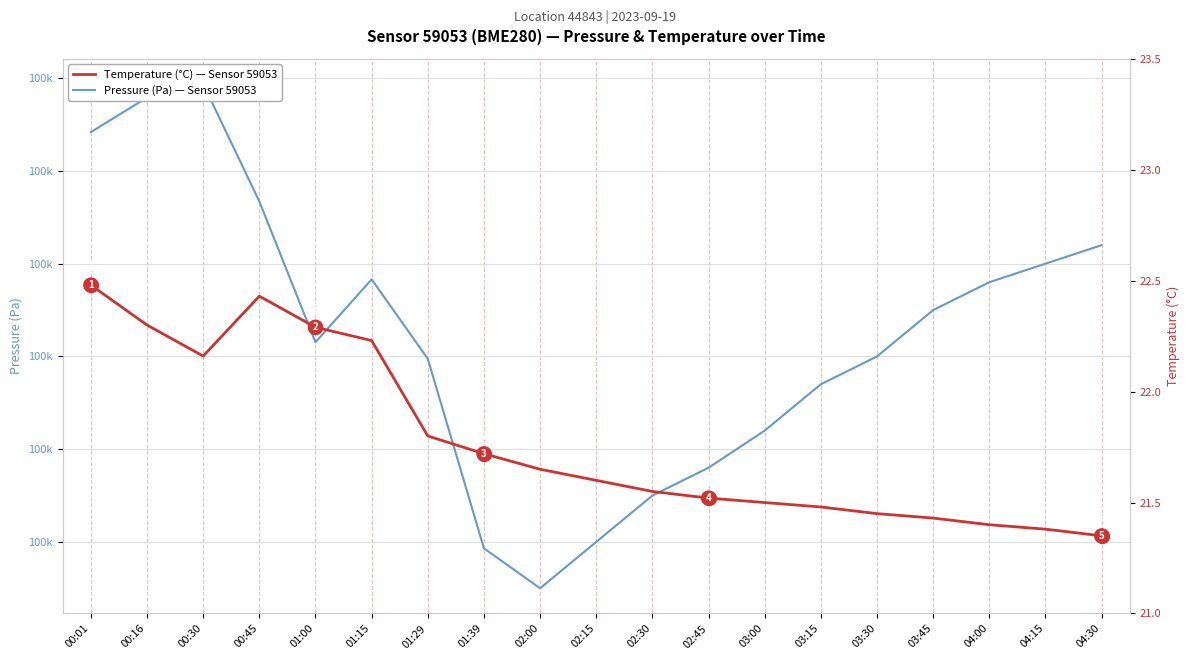

True or false: Pressure (Pa) — Sensor 59053 has a value of 174615.2 at 01:00.

False